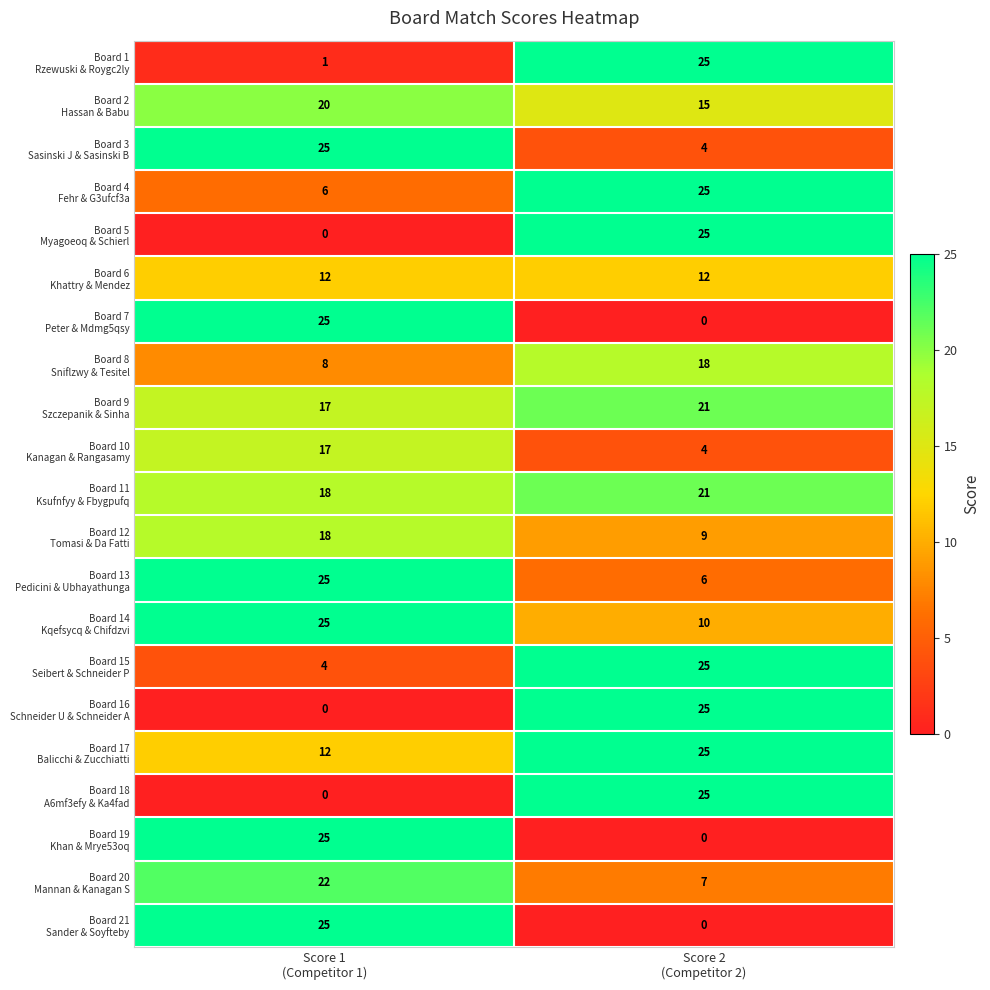

What is the total value across all series at Score 1
(Competitor 1)?

305